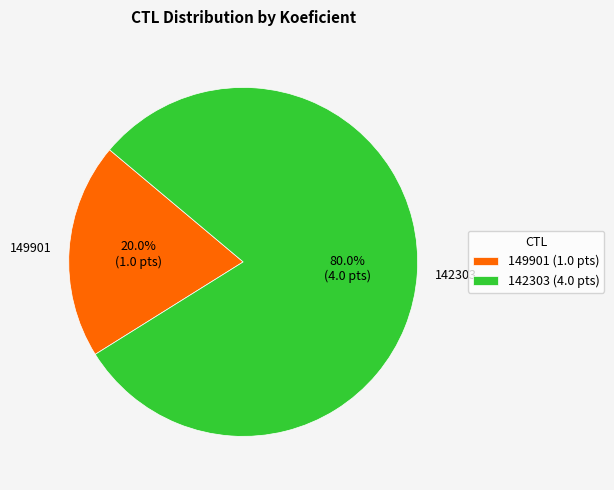

Combined, do 149901 and 142303 account for over 50%?

Yes